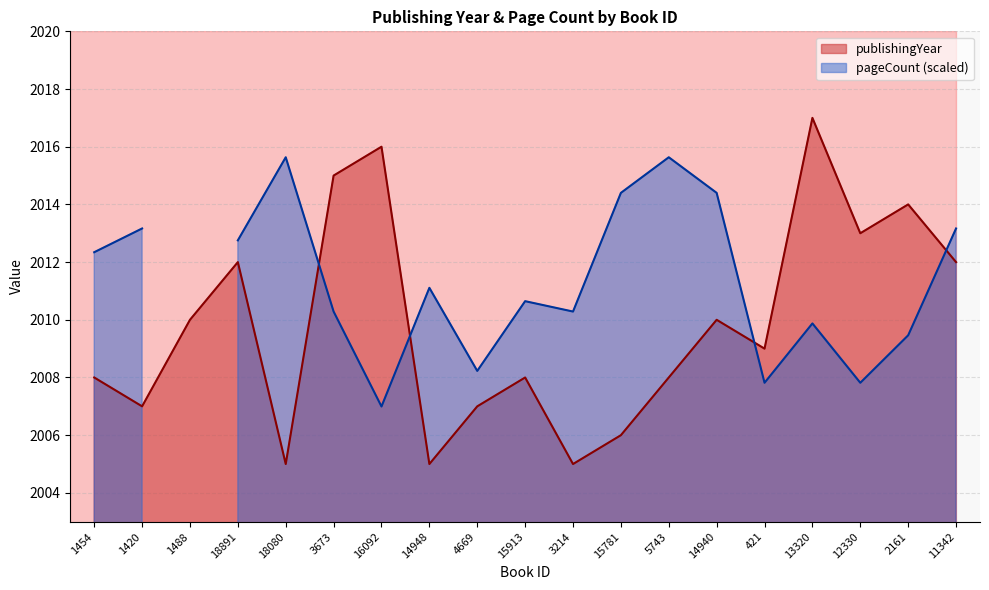

List the labels in order of value, largest first.

13320, 16092, 3673, 2161, 12330, 18891, 11342, 1488, 14940, 421, 1454, 15913, 5743, 1420, 4669, 15781, 18080, 14948, 3214